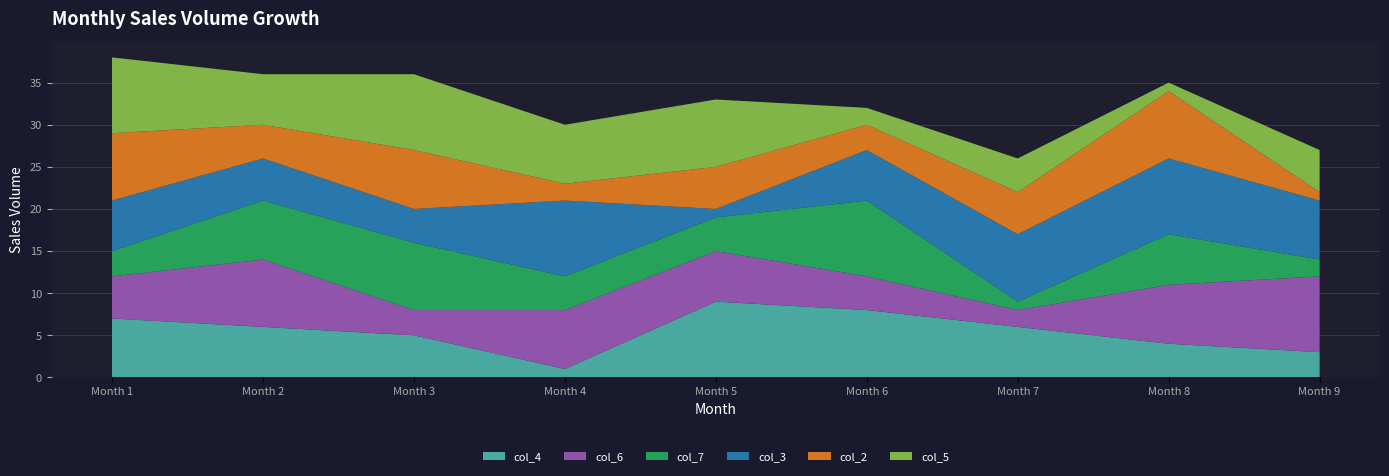

Reading left to right, what are all the values shown in this chart?

col_4: 7	6	5	1	9	8	6	4	3
col_6: 5	8	3	7	6	4	2	7	9
col_7: 3	7	8	4	4	9	1	6	2
col_3: 6	5	4	9	1	6	8	9	7
col_2: 8	4	7	2	5	3	5	8	1
col_5: 9	6	9	7	8	2	4	1	5